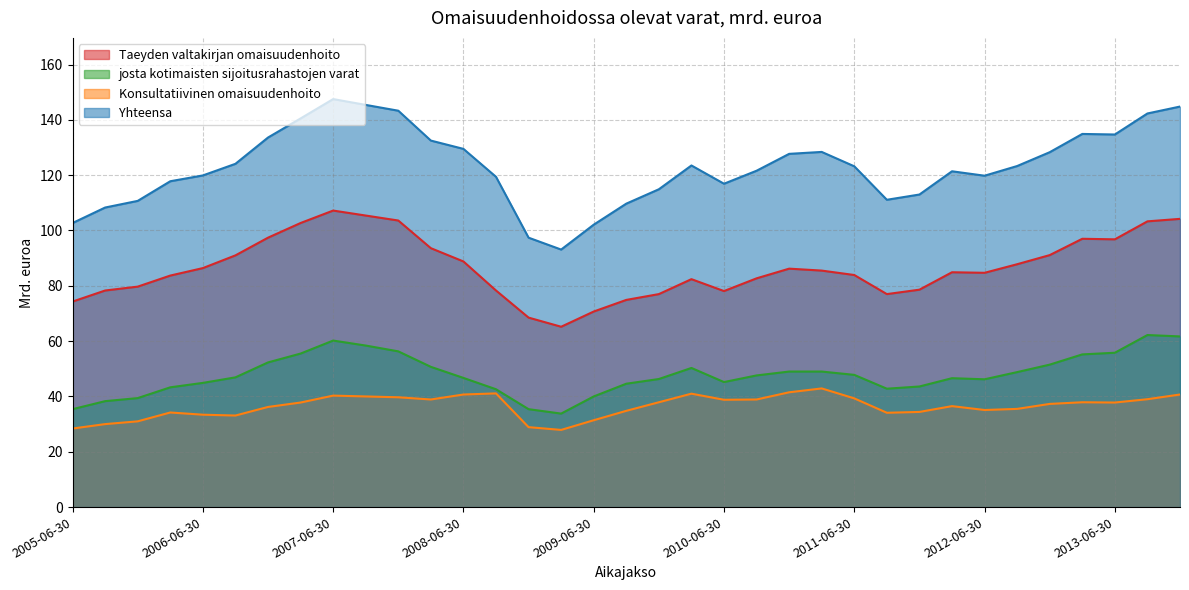

What is the difference between the highest and lowest values at 2013-03-31?

97.0